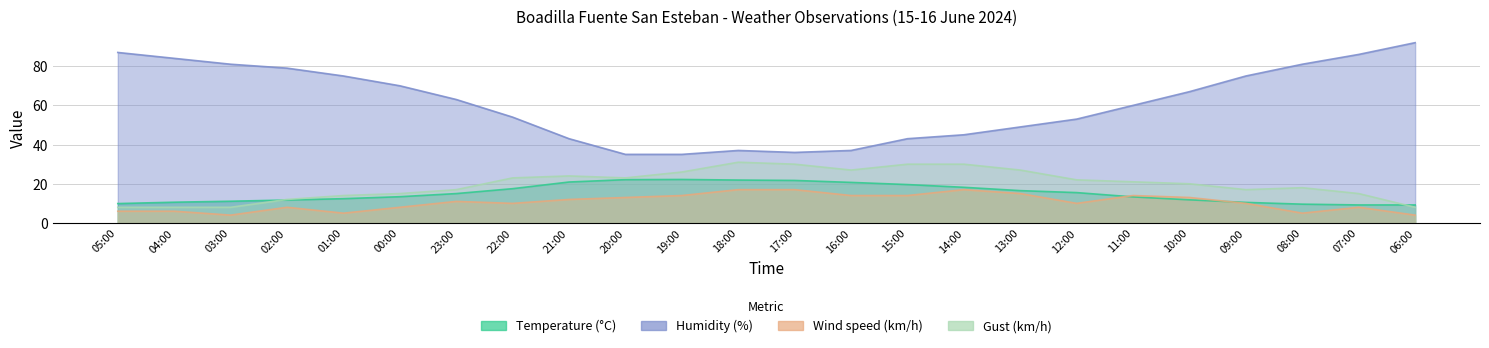

Which series has the largest total across all categories?

Humidity (%)